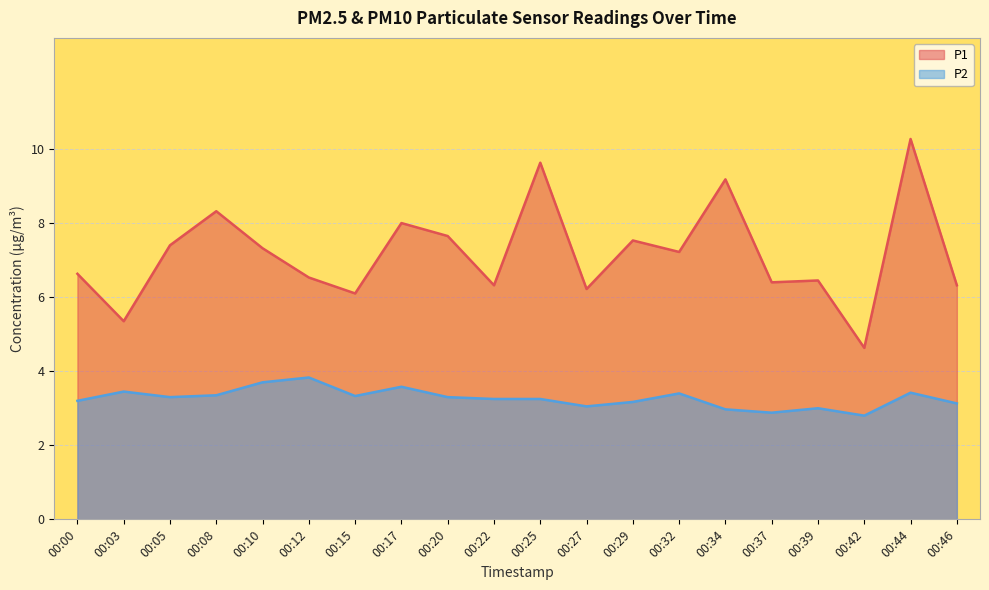

What is the sum of all P1 values?

143.5